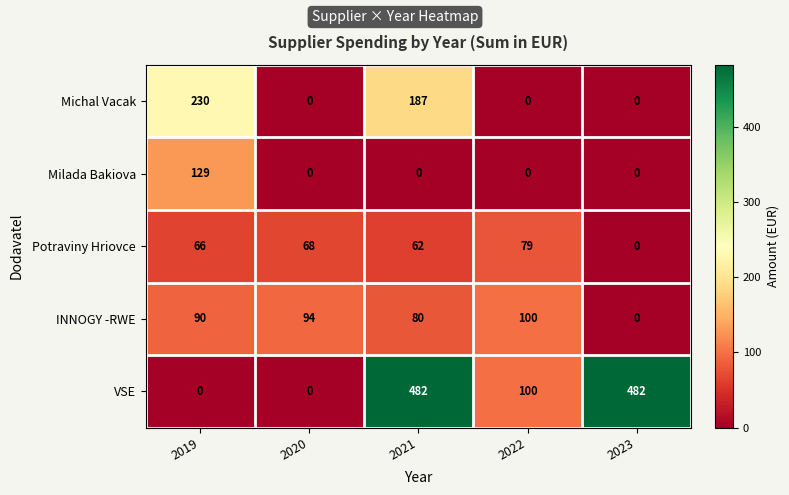

Which series has the largest total across all categories?

VSE